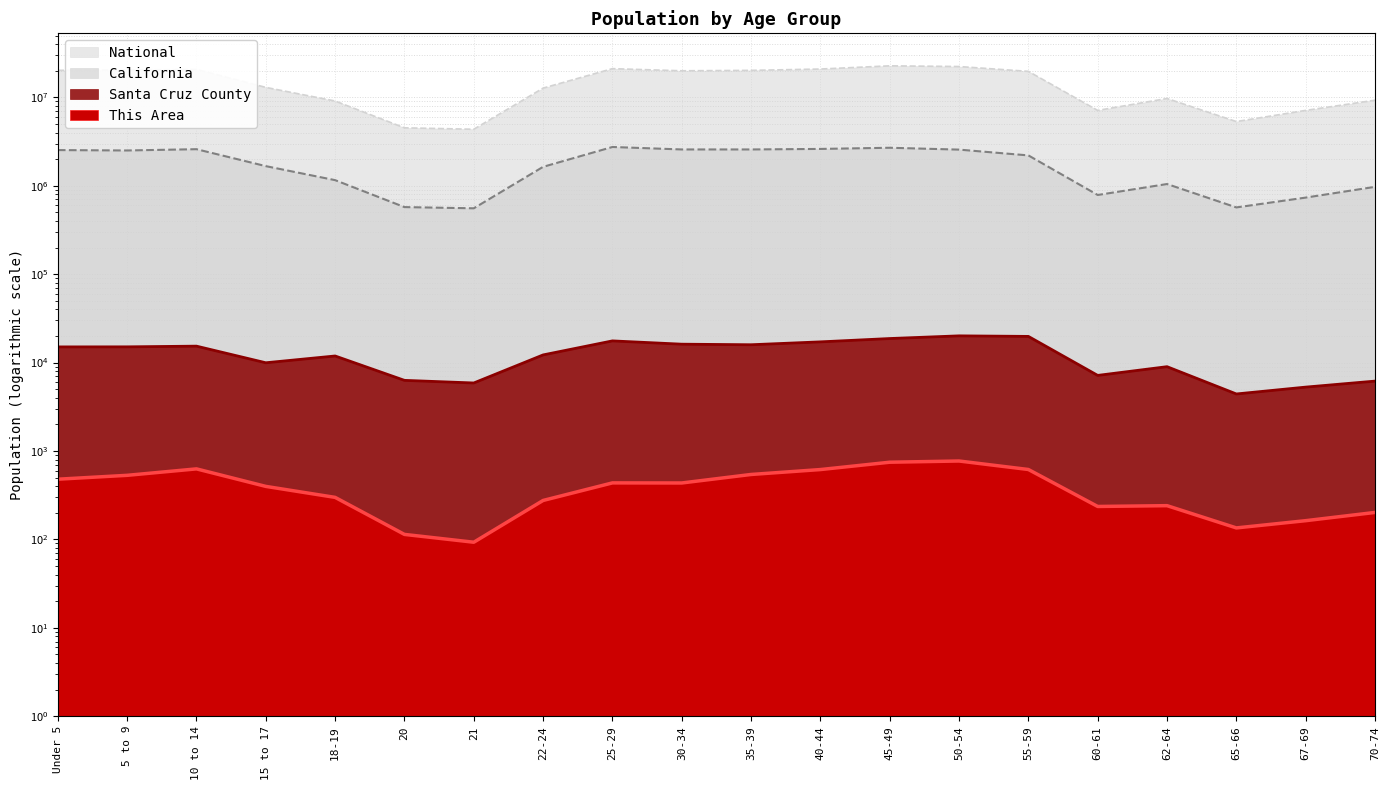

True or false: This Area (line) and Santa Cruz County (line) cross at least once.

False